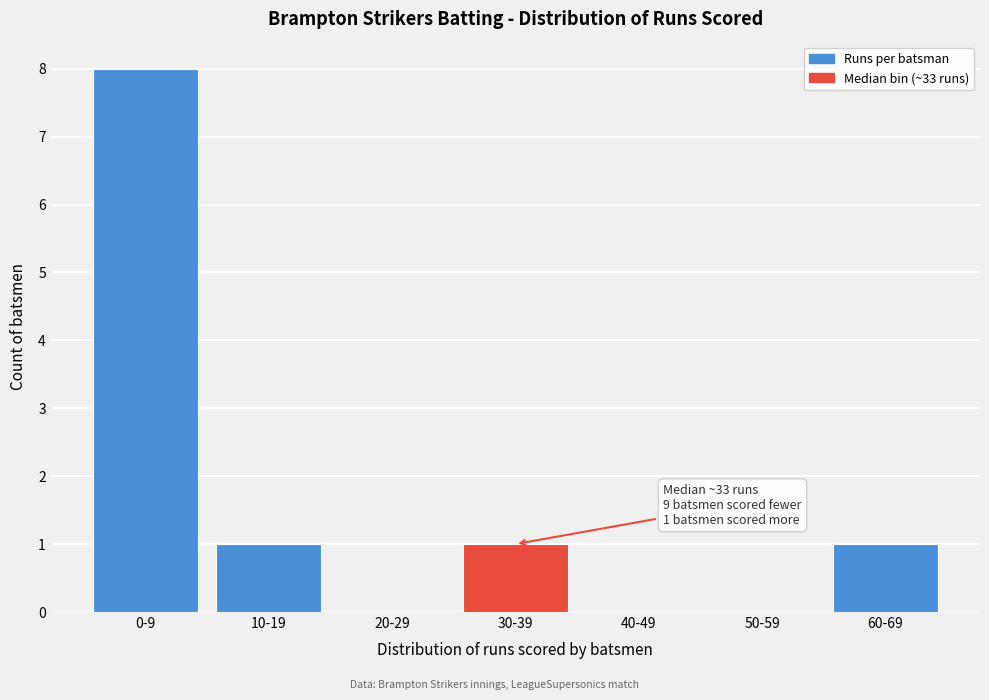

Reading left to right, transcribe all the data shown in this chart.

0-9=8	10-19=1	20-29=0	30-39=1	40-49=0	50-59=0	60-69=1